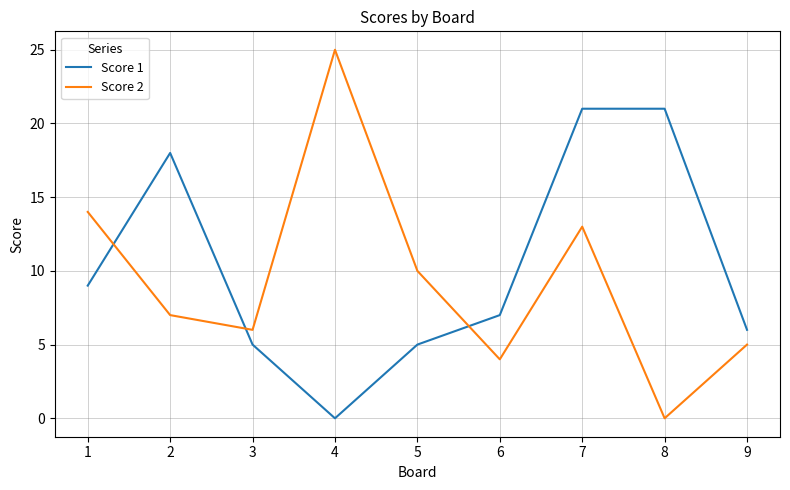

What is the sum of the Score 2 values at 9 and 6?

9